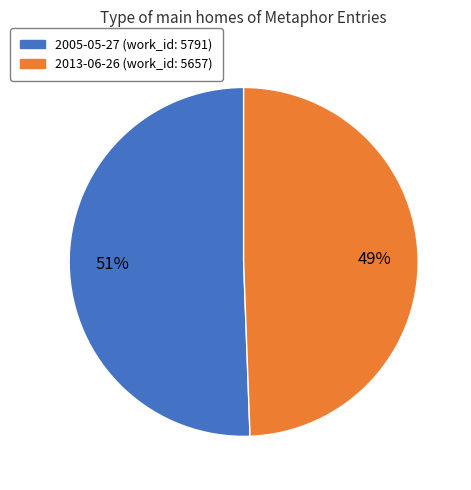

Does 2005-05-27 represent more than half of the total?

Yes